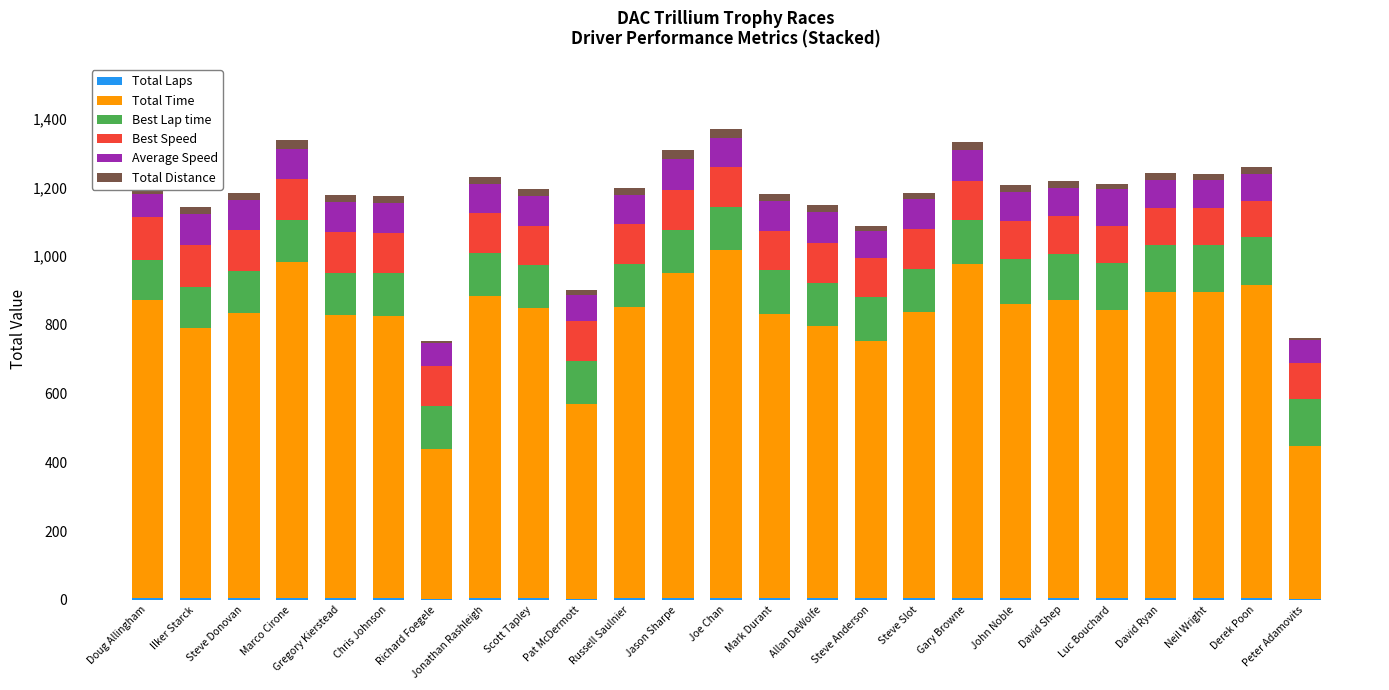

What is the sum of all Best Speed values?

2854.8